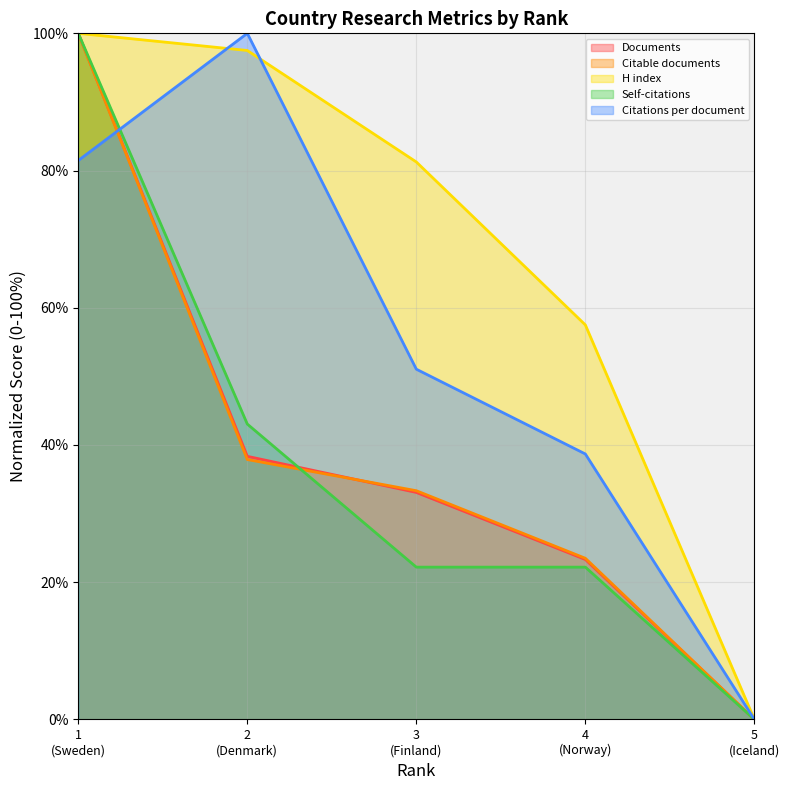

How many lines are shown in the chart?

5